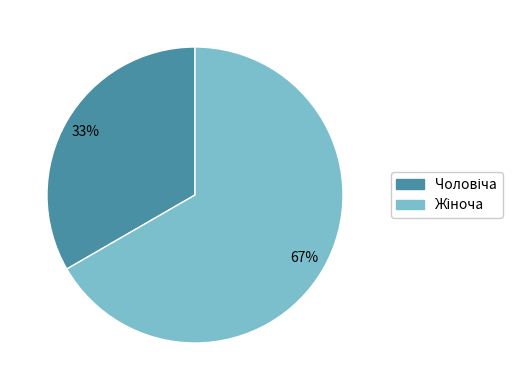

Is there any slice that represents more than half of the pie?

Yes